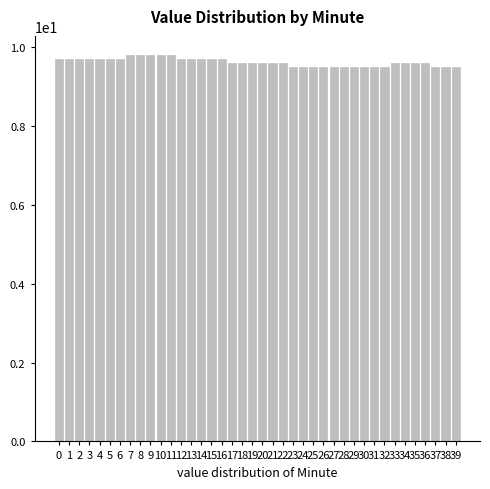

The chart shows a value of 9.7 at 6. True or false?

True